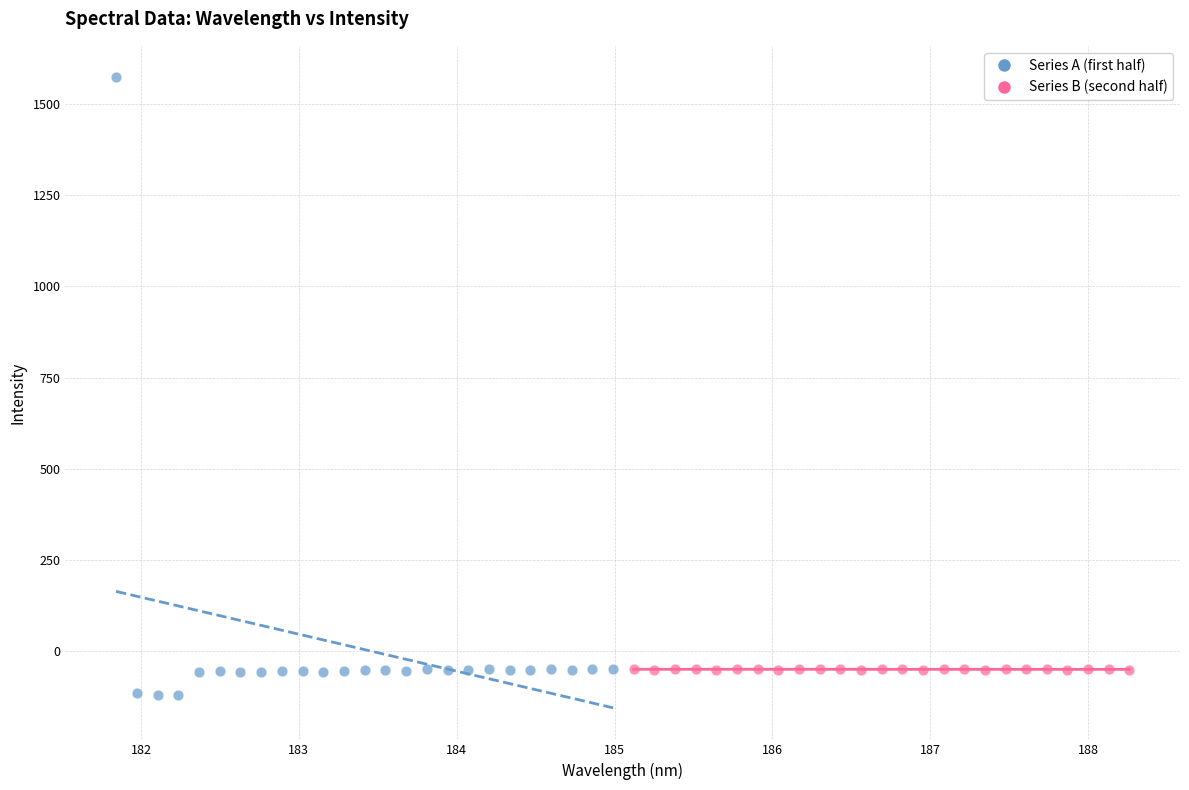

Which series contains the highest Y value?

Series A (first half)